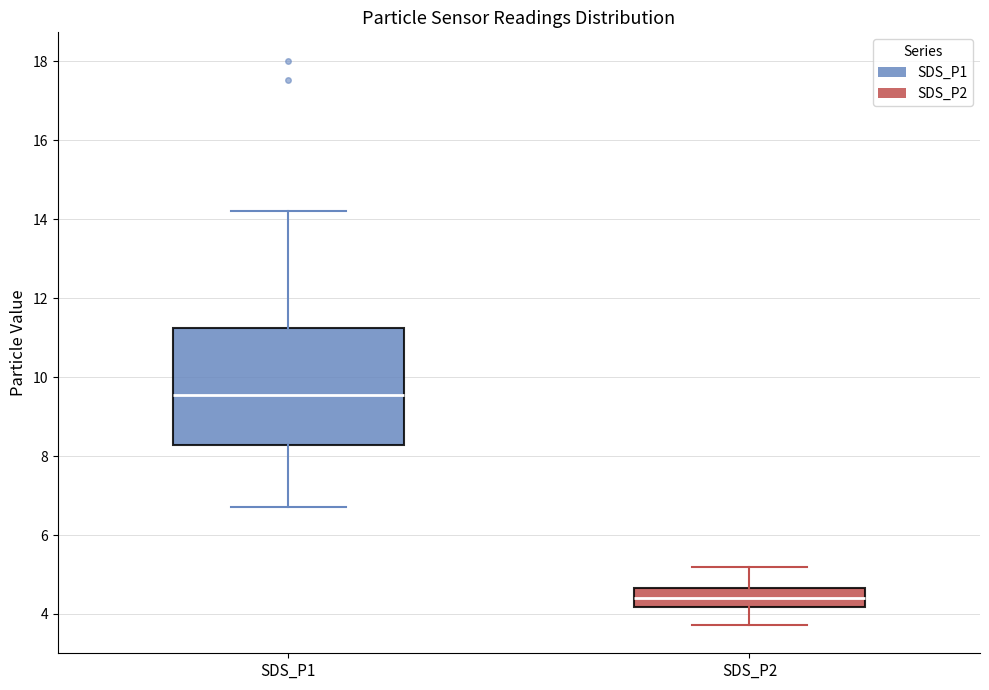

Which box is the tallest, from its lower edge to its upper edge?

SDS_P1